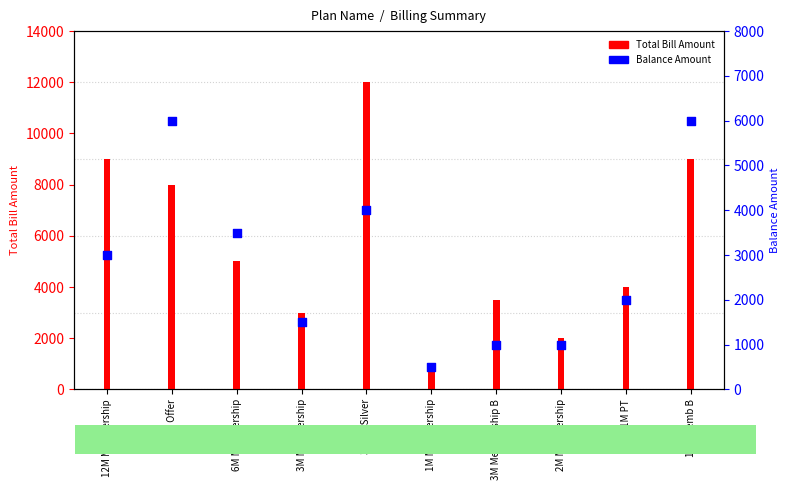

What are all the series names shown in the legend?

Total Bill Amount, Balance Amount